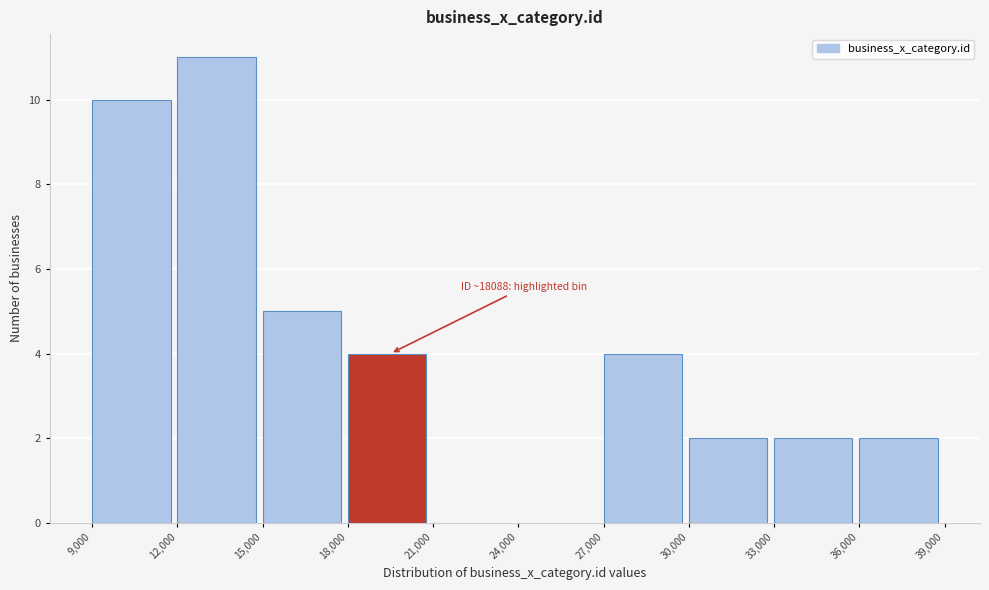

Over which range of the x-axis is the bar tallest?

12,000 to 15,000